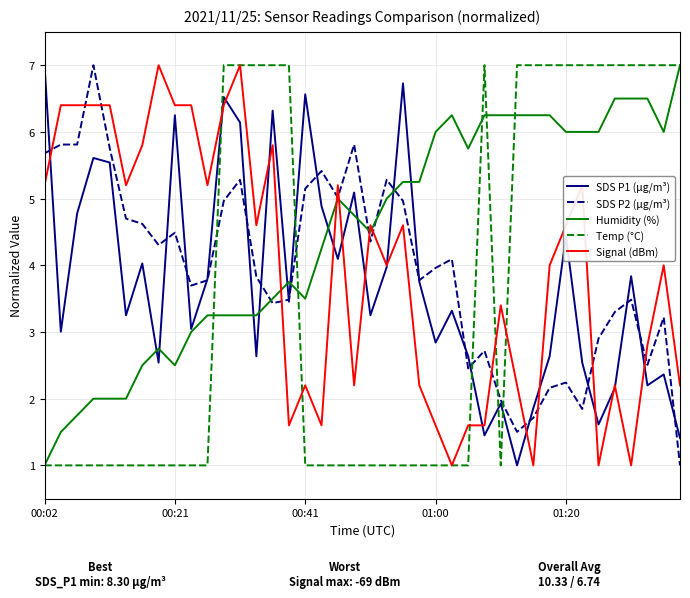

What is the lowest value of the SDS P1 (µg/m³) series?

1.0